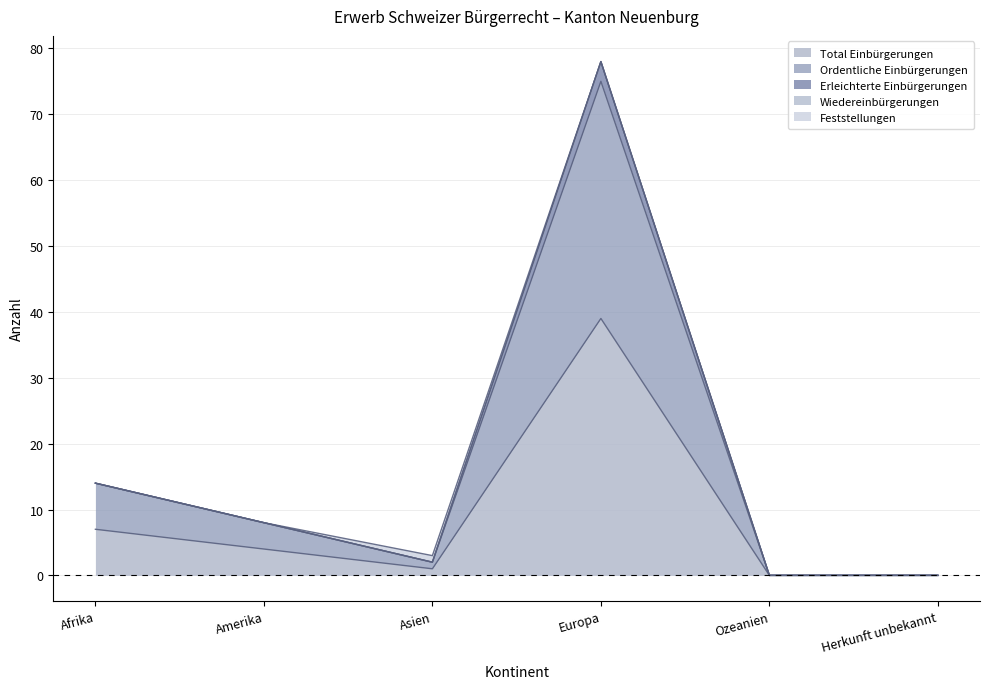

Reading left to right, what are all the values shown in this chart?

Total Einbürgerungen: Afrika=7	Amerika=4	Asien=1	Europa=39	Ozeanien=0	Herkunft unbekannt=0
Ordentliche Einbürgerungen: Afrika=14	Amerika=8	Asien=2	Europa=75	Ozeanien=0	Herkunft unbekannt=0
Erleichterte Einbürgerungen: Afrika=14	Amerika=8	Asien=3	Europa=78	Ozeanien=0	Herkunft unbekannt=0